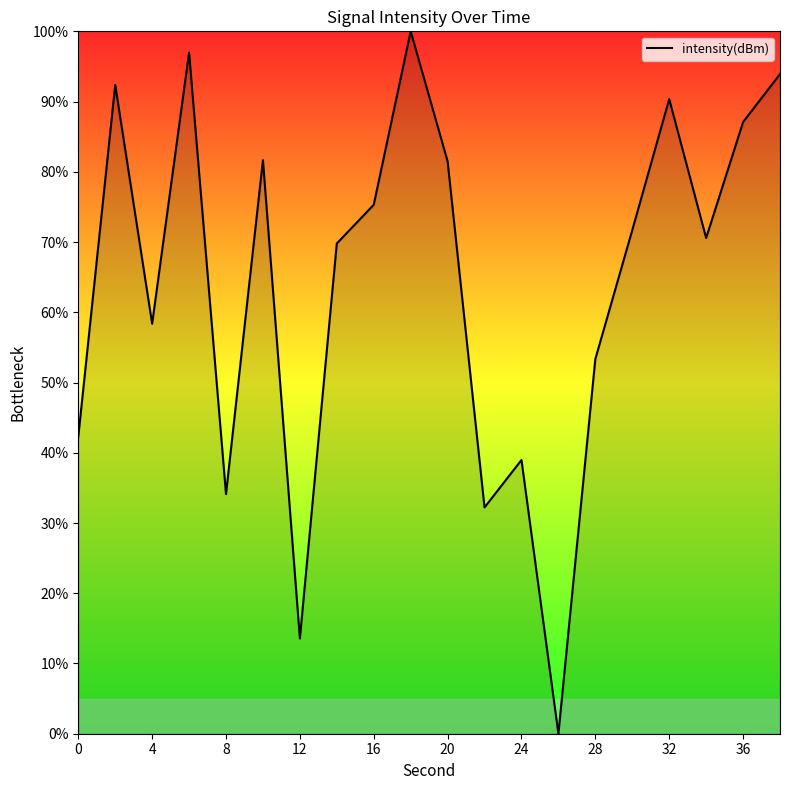

What is the difference between the maximum and minimum values?

100.0